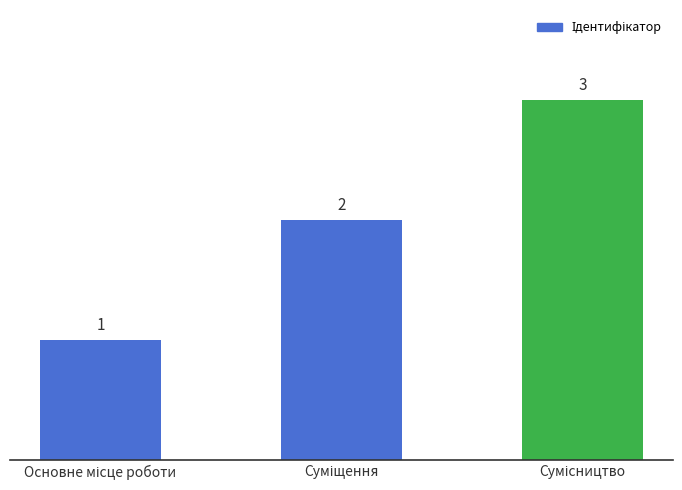

What is the minimum value shown in the chart?

1